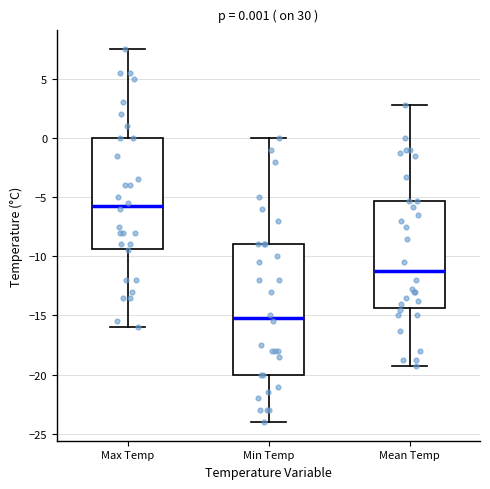

Which box's median line is the lowest?

Min Temp